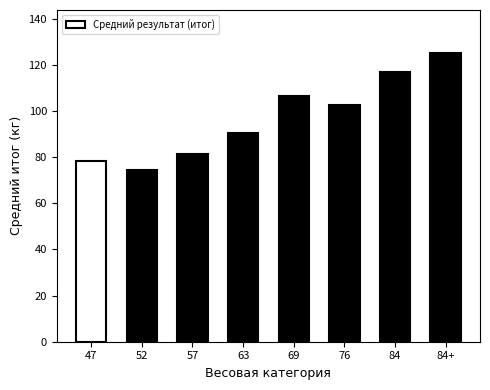

What is the smallest value displayed?

74.4